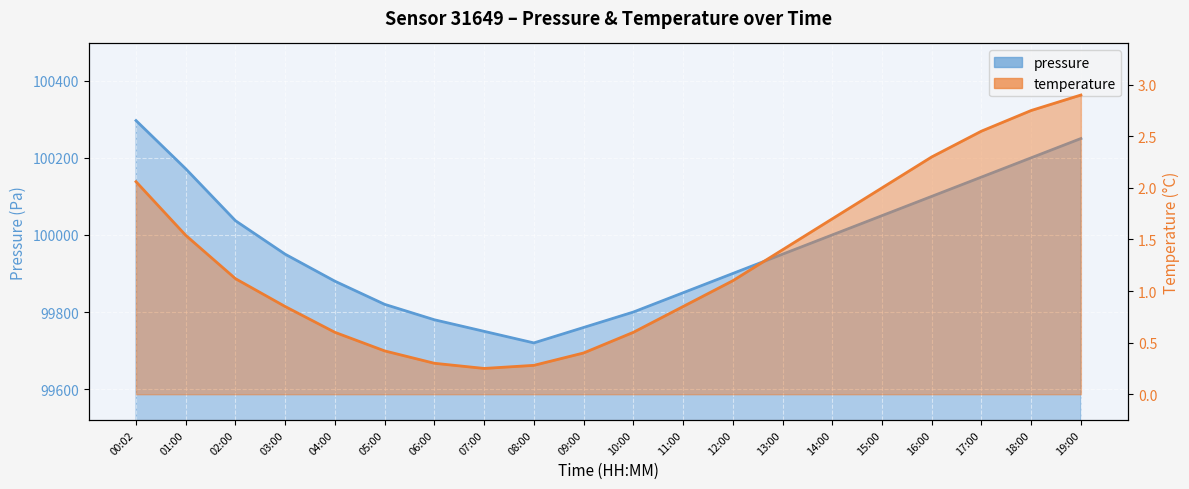

Is it true that temperature equals 0.3 at 08:00?

True